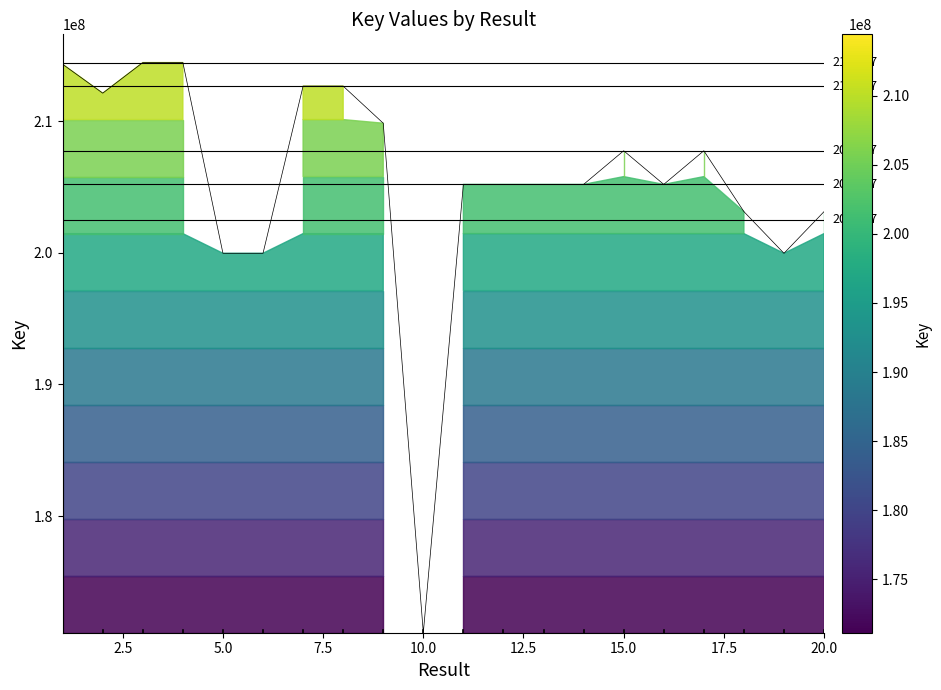

The value at 1 is 214309345. True or false?

True